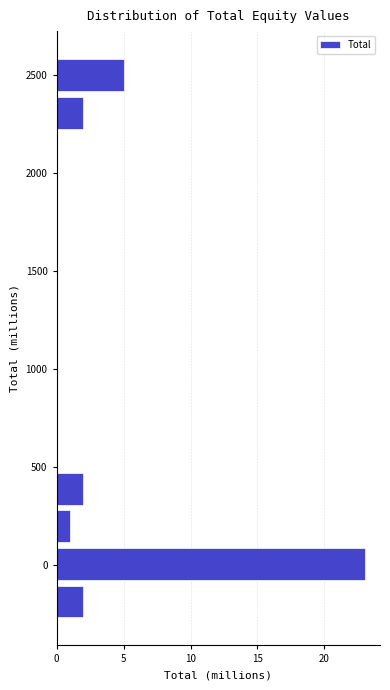

Around what value on the y-axis is the longest bar? Give the approximate position of its centre, as read against the axis.

0